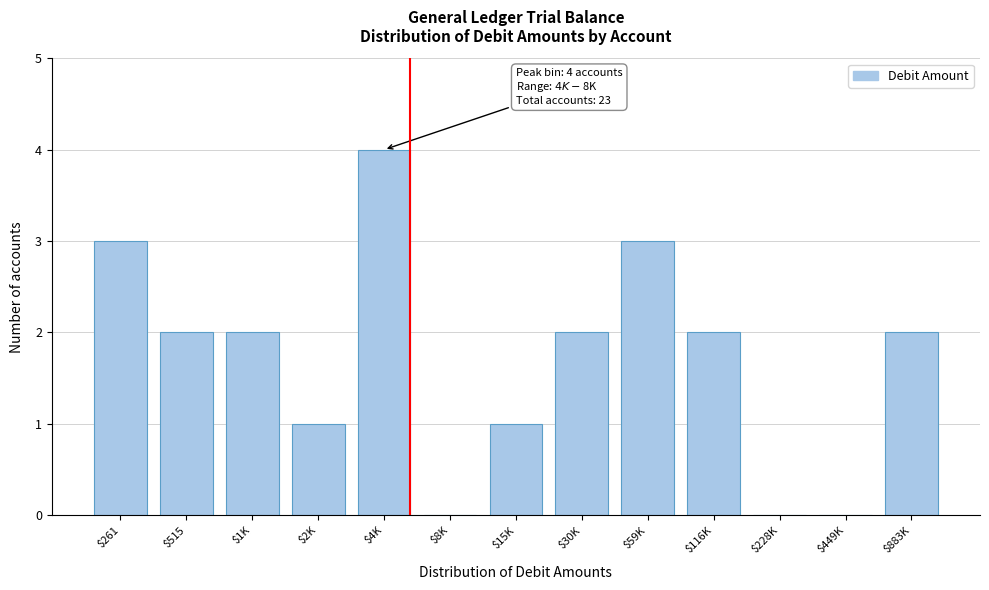

The value at $4K is 4. True or false?

True